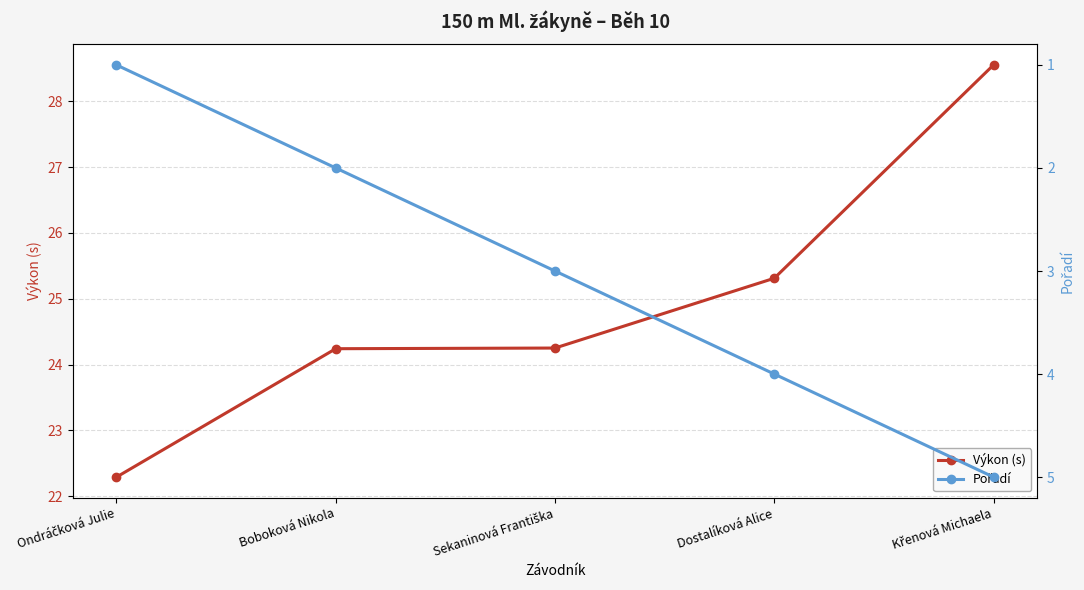

Reading right to left, what are all the values shown in this chart?

Výkon (s): 28.6	25.3	24.2	24.2	22.3
Pořadí: 5.0	4.0	3.0	2.0	1.0